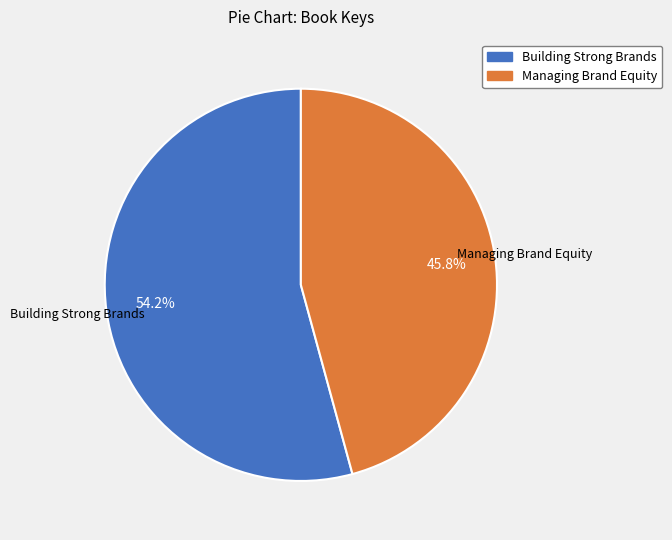

Rank the categories by value from highest to lowest.

Building Strong Brands, Managing Brand Equity